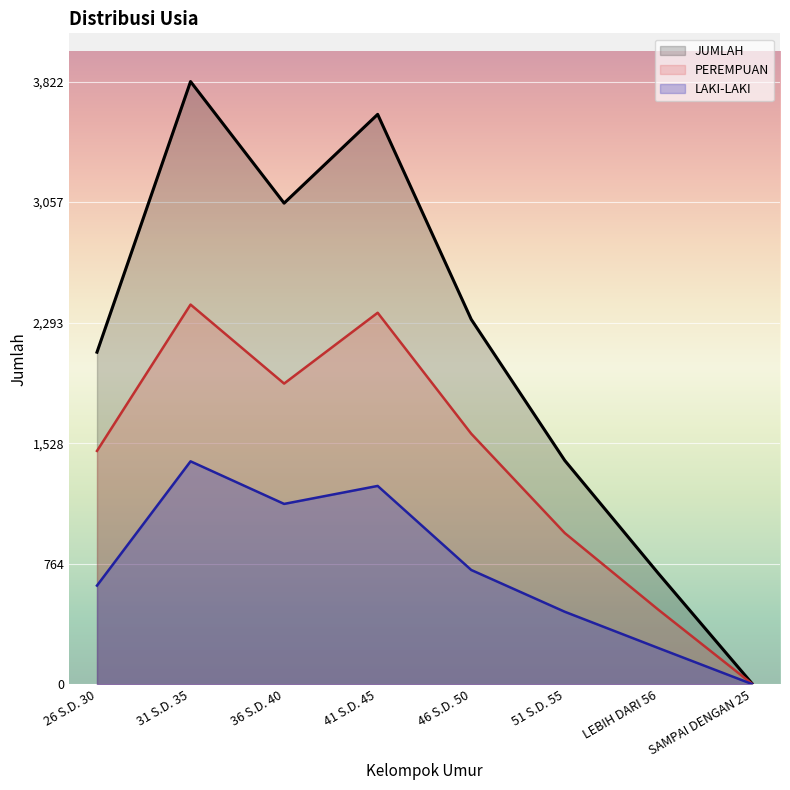

Rank the series by their maximum value, from highest to lowest.

JUMLAH, PEREMPUAN, LAKI-LAKI